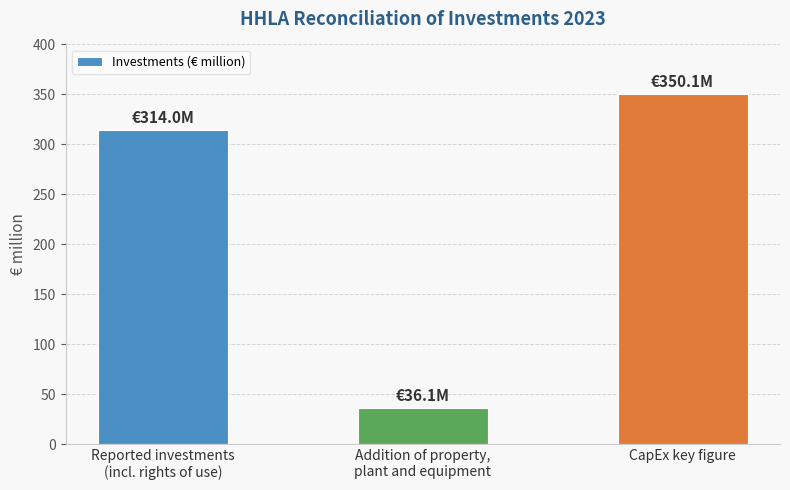

At which label is the value closest to 193?

Reported investments
(incl. rights of use)